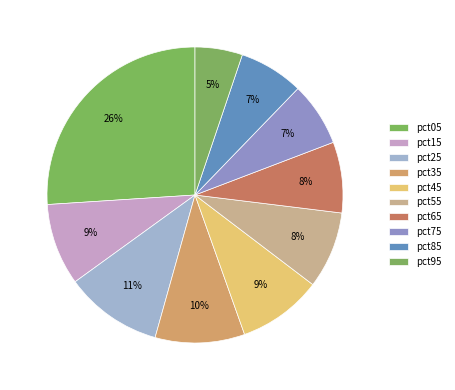

To the nearest percent, what is the difference between the largest and smallest slice percentages?

21%